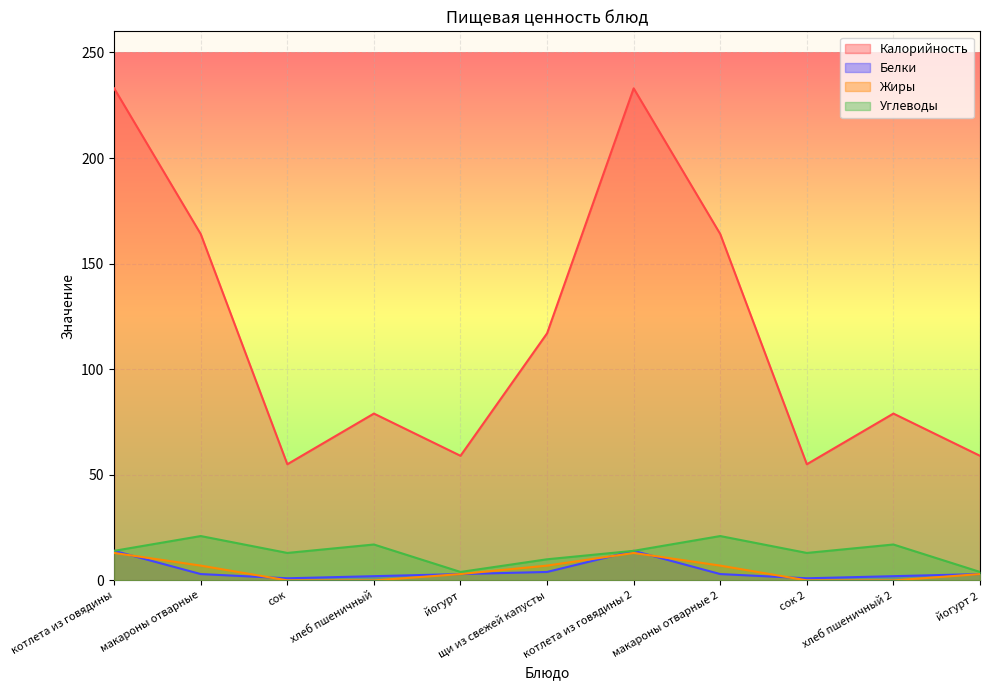

What is the total value across all series at котлета из говядины 2?

274